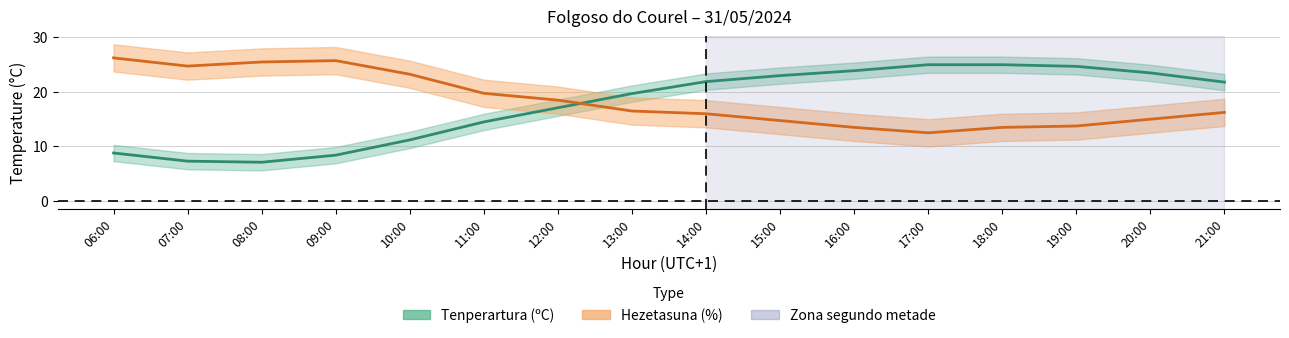

The value of Tenperartura (ºC) at 11:00 is 14.5. True or false?

True